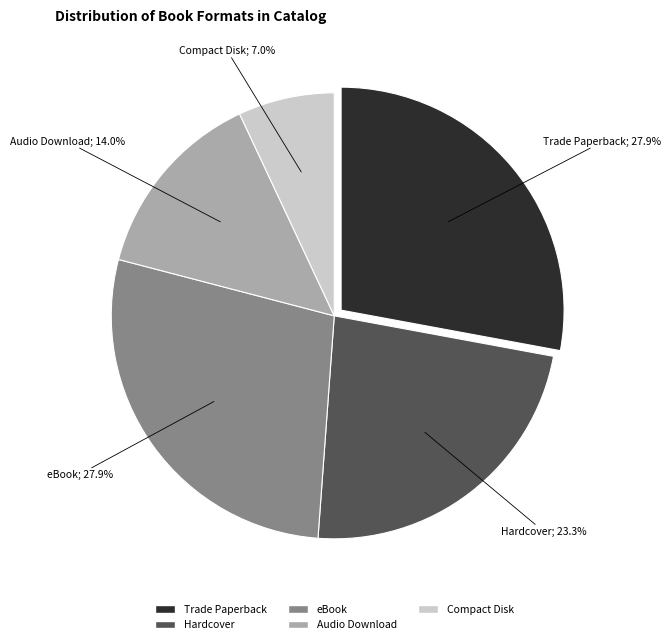

Is it true that eBook is 28% of the pie?

True